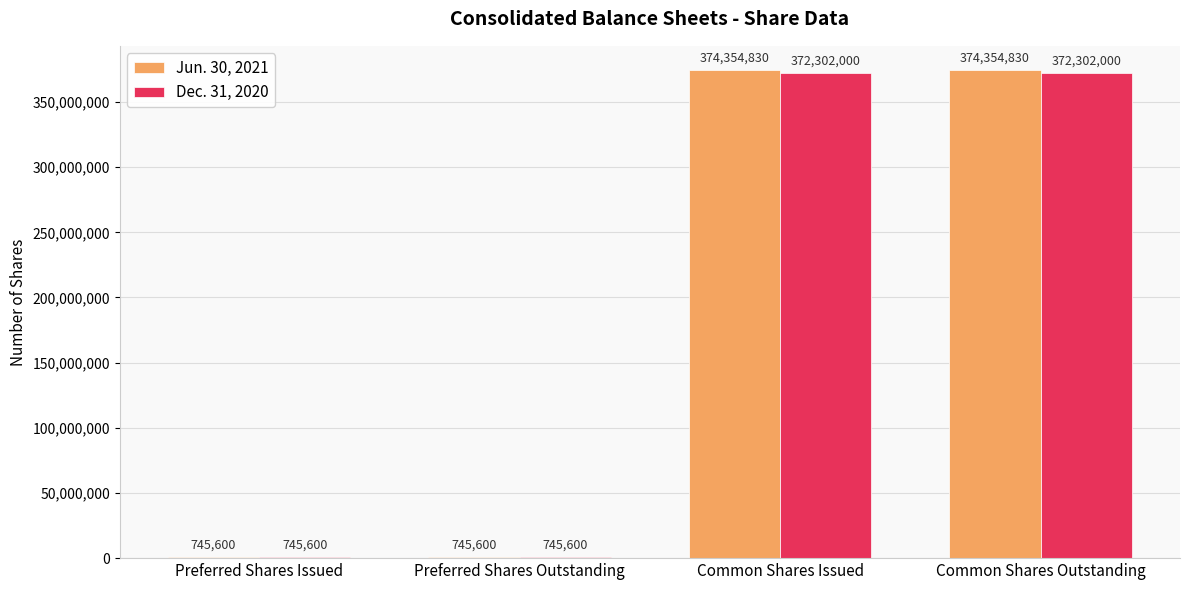

What is the sum of the Jun. 30, 2021 values at Common Shares Outstanding and Common Shares Issued?

748709660